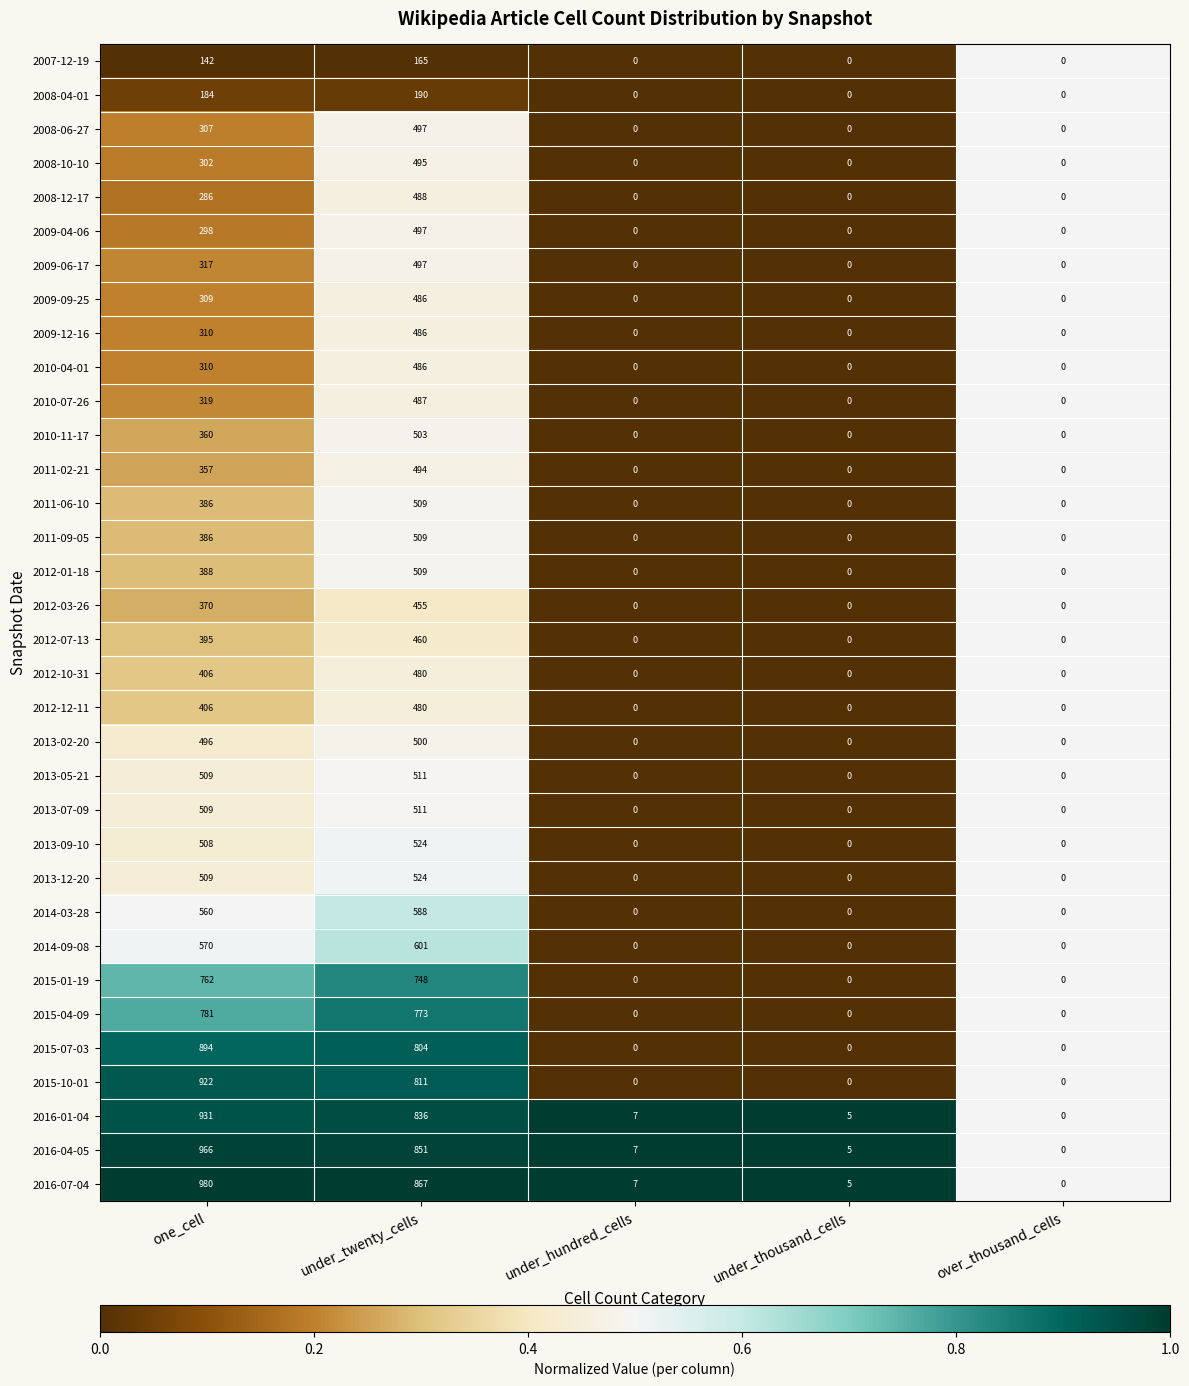

Which series has the largest range (max minus min)?

2016-07-04